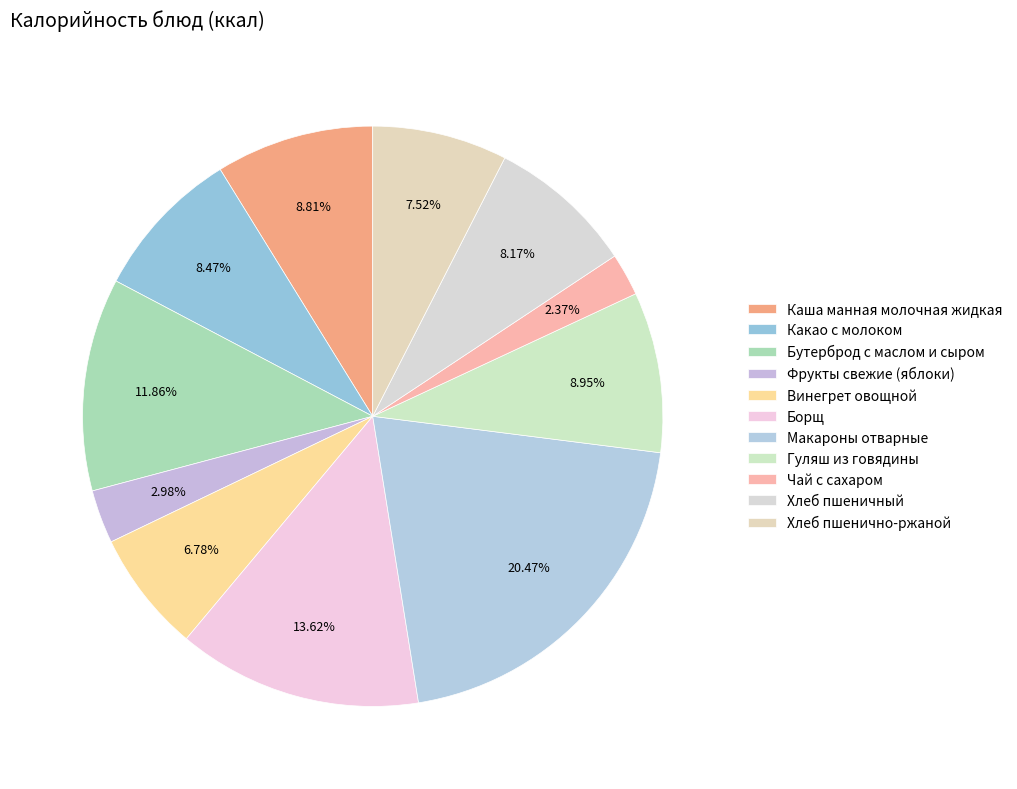

Is there a majority slice in this chart?

No